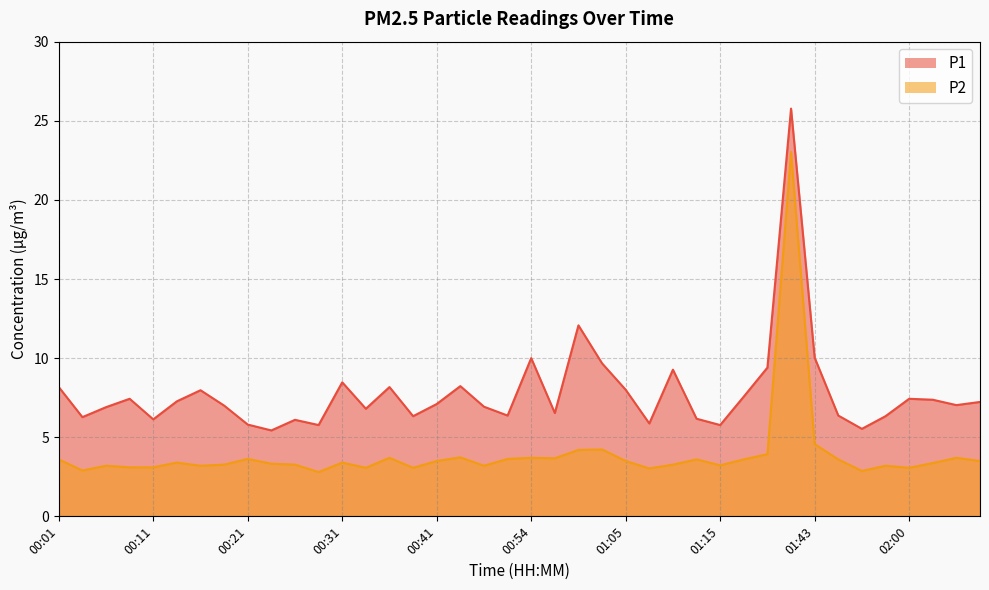

At which label is P1 closest to 15?

01:00